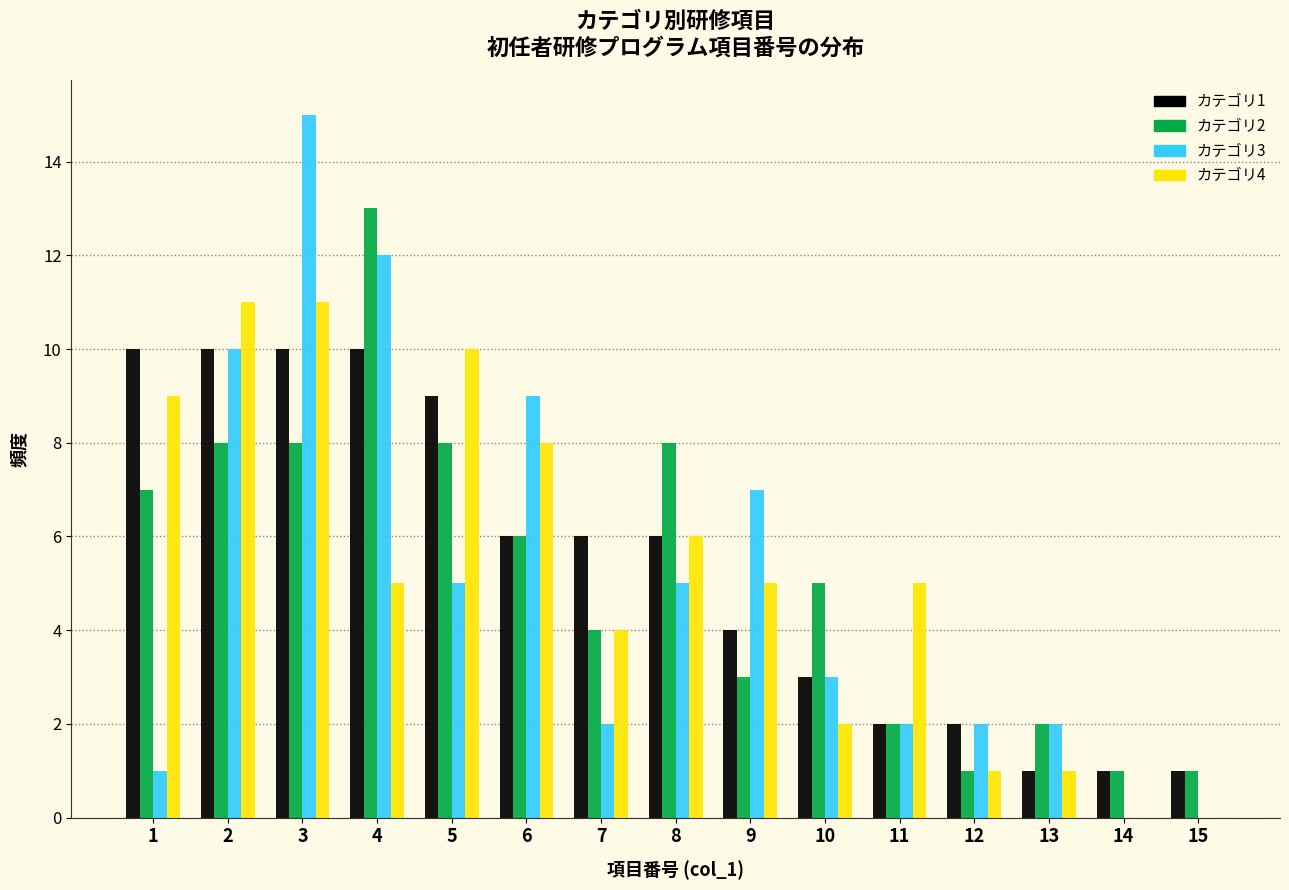

In the カテゴリ3 series, which range on the x-axis has the tallest bar?

2.5 to 3.5